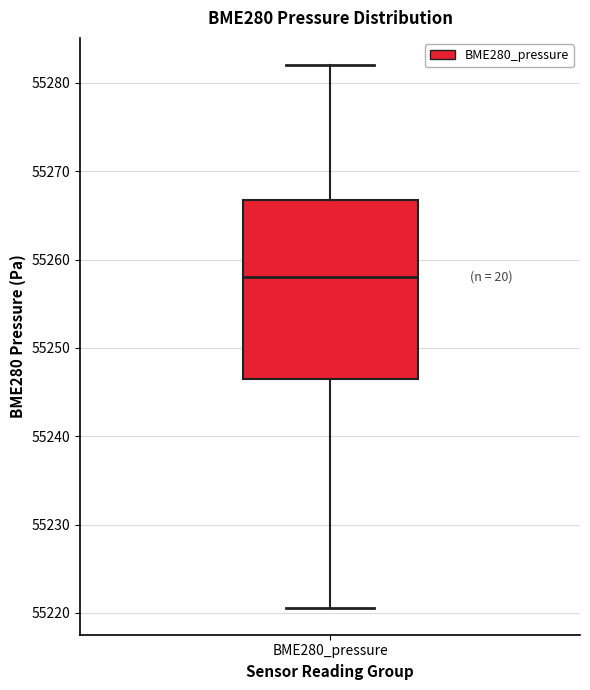

Transcribe this box plot: give where the median line is, the range the box spans, and where the two whiskers end, as read against the y-axis. The values are not printed on the chart, so give them approximately, as read against the axis.

median 55258, box 55246 to 55267, whiskers 55221 to 55282